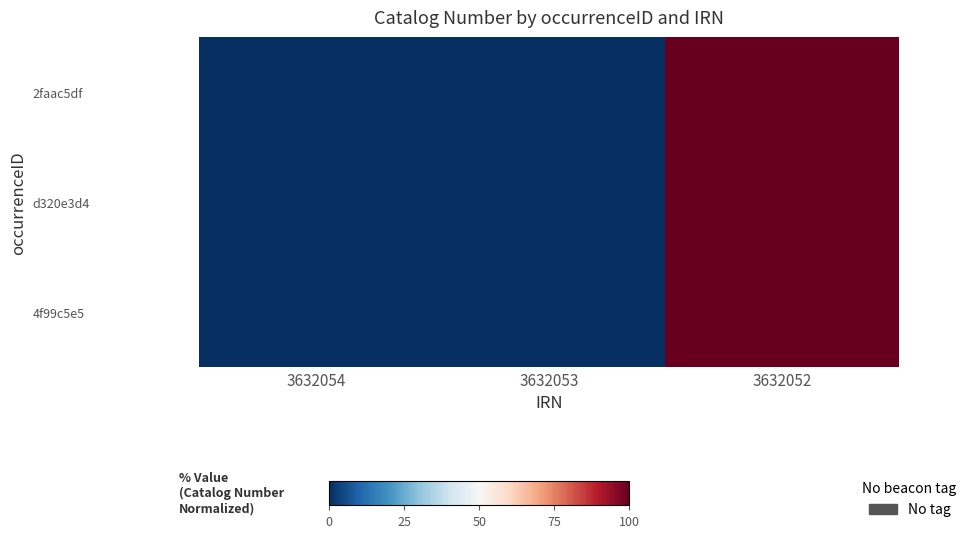

How many distinct data groups are displayed?

3